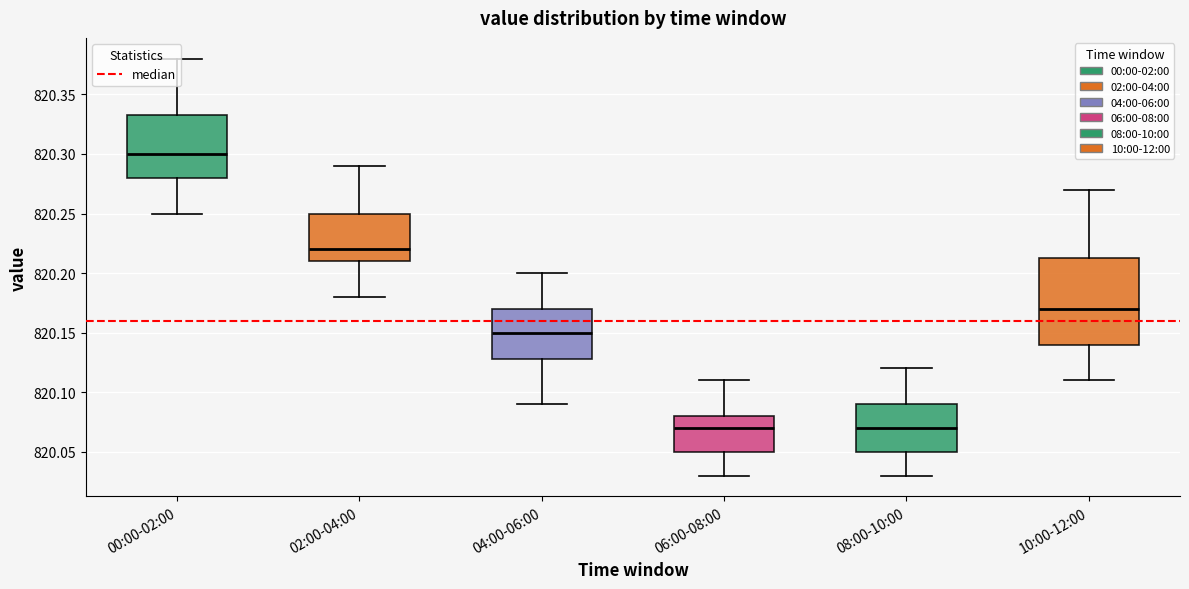

Which box's median line is the highest?

00:00-02:00